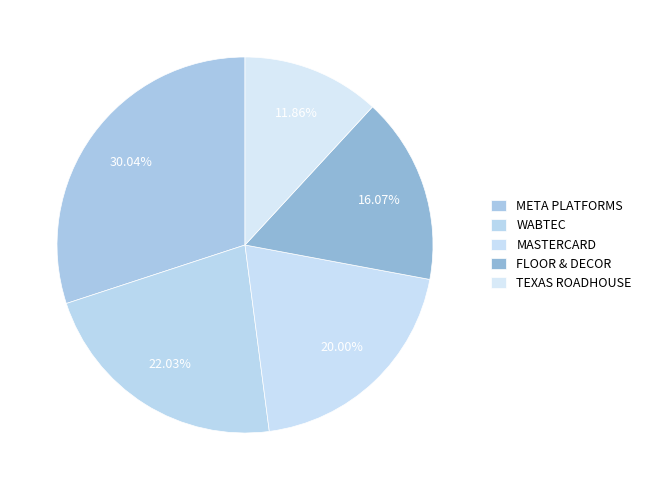

The WABTEC slice represents 33% of the pie. True or false?

False